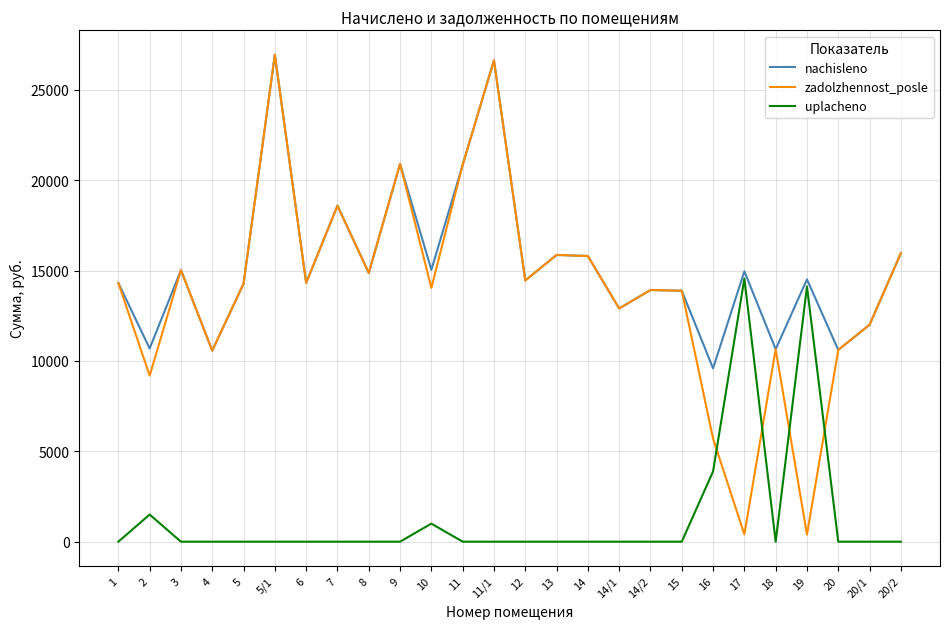

What is the spread (max minus min) of values at 6?

14315.3